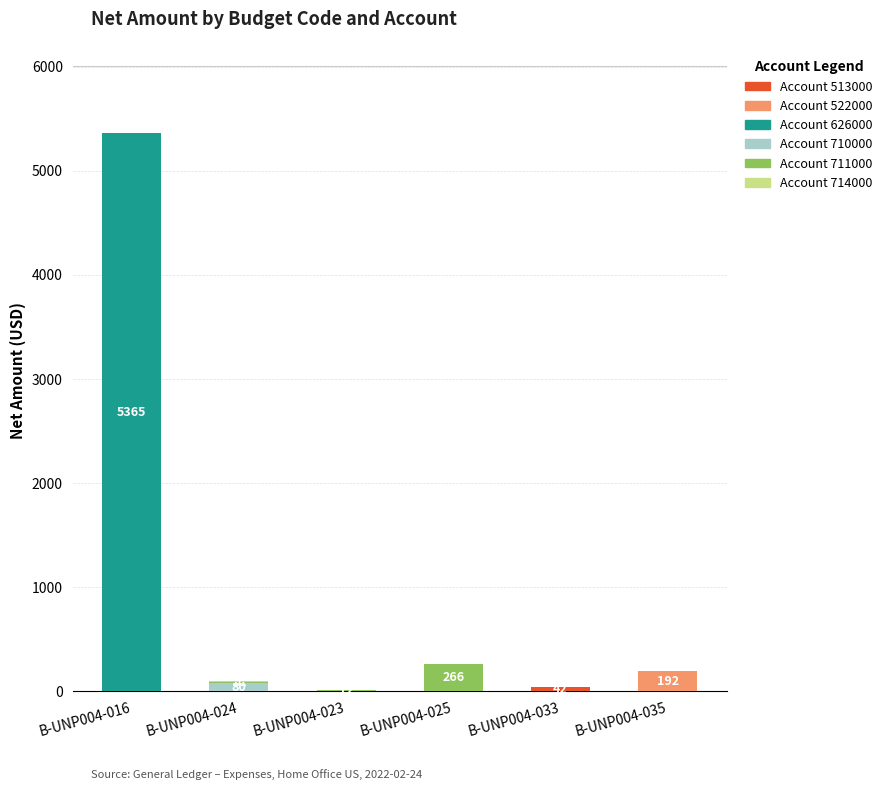

At which category is the sum across all series the highest?

B-UNP004-016